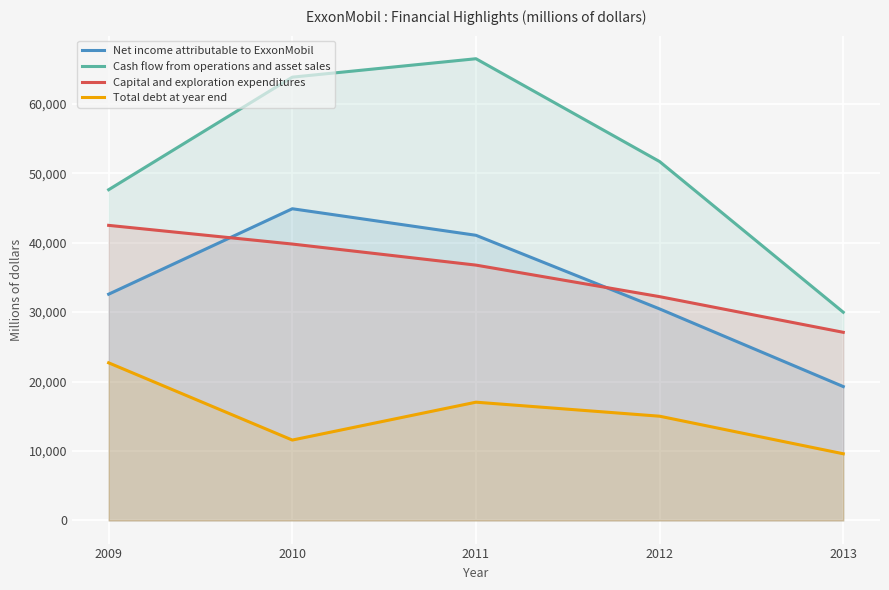

At which label is Capital and exploration expenditures closest to 34790?

2011